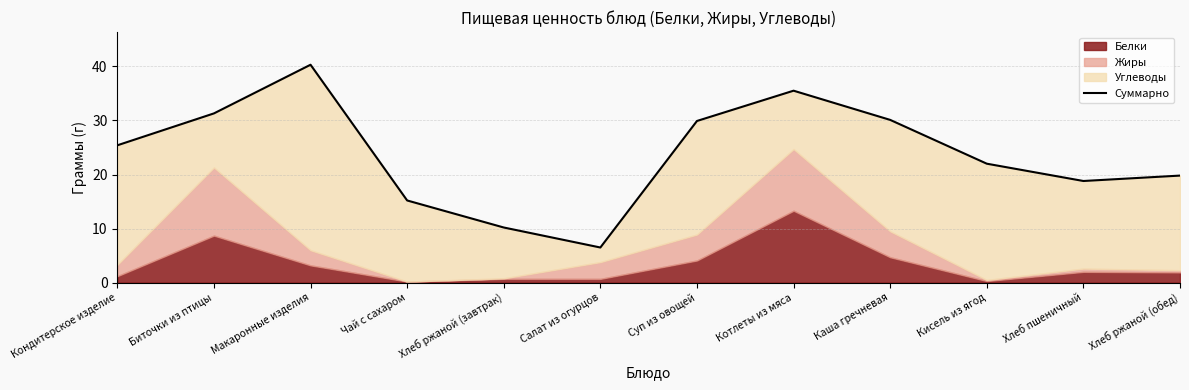

Approximately how many times larger is the value at Биточки из птицы compared to Хлеб пшеничный?

1.7